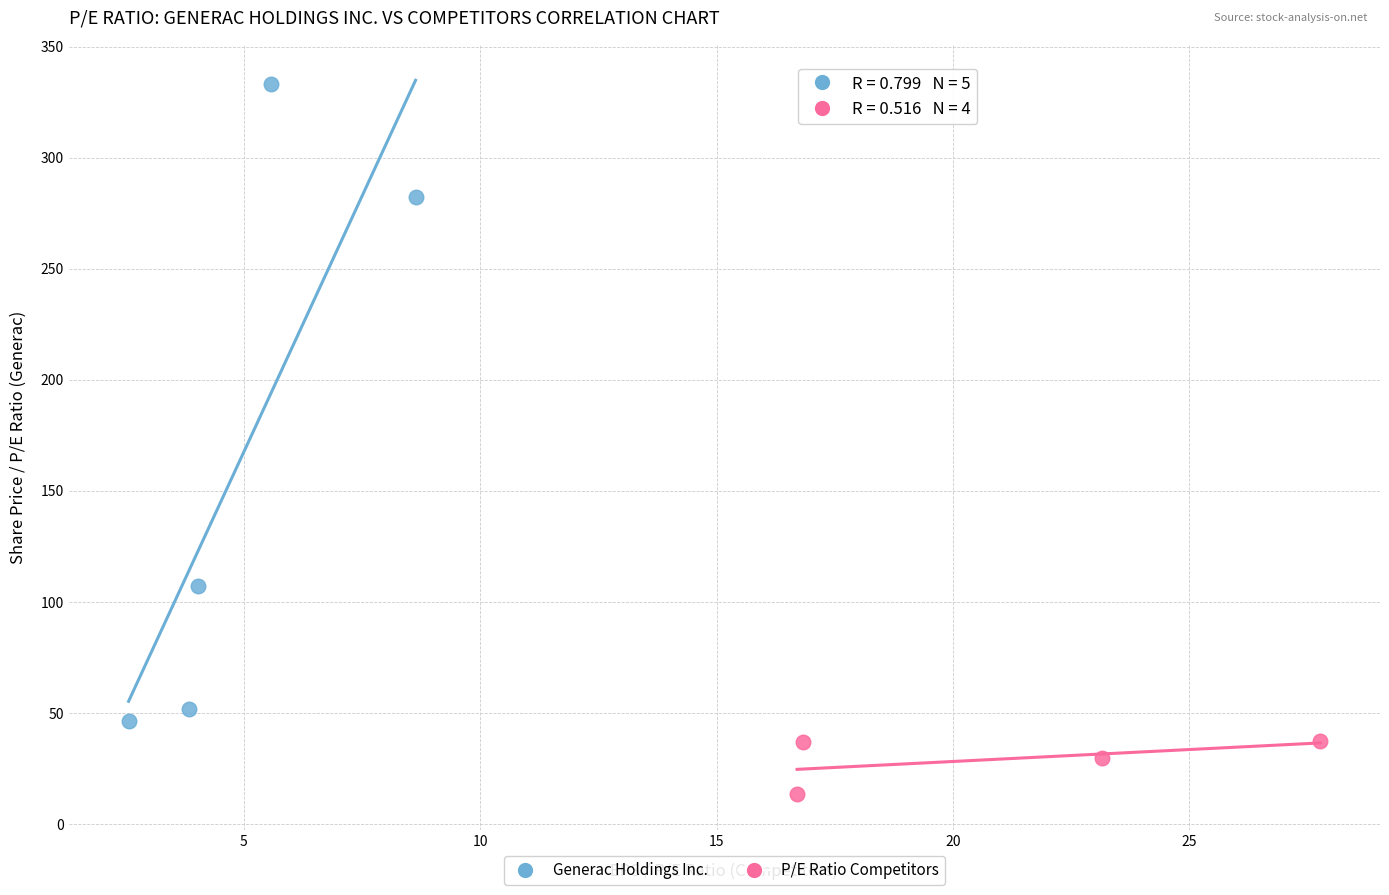

Which series has the largest Y range (max minus min)?

Generac Holdings Inc.